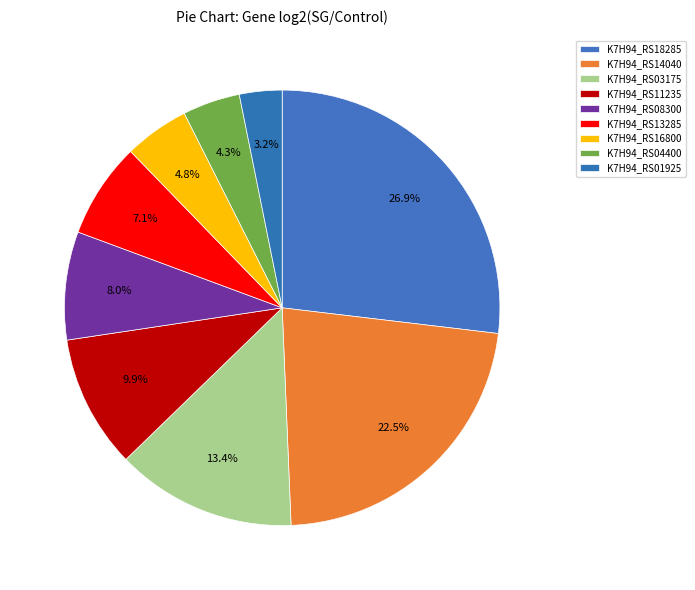

Count the number of slices in the pie.

9